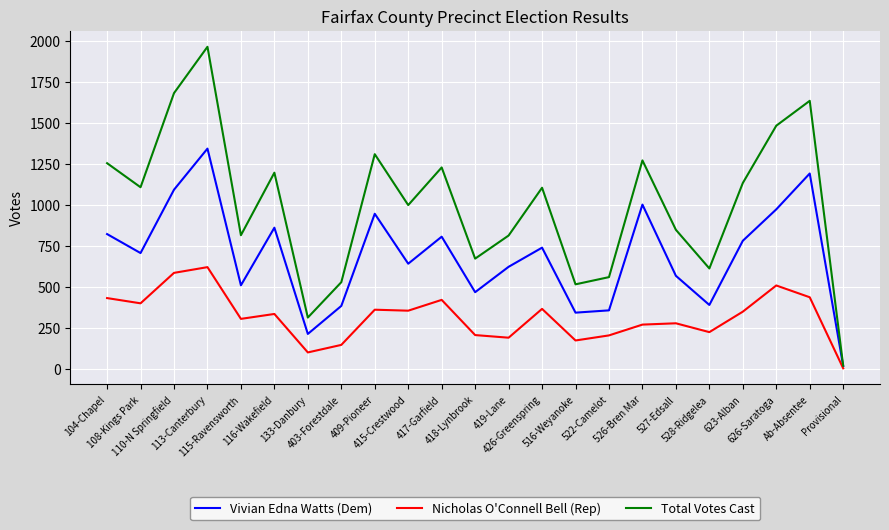

Is this an area chart (filled region under the line)?

No